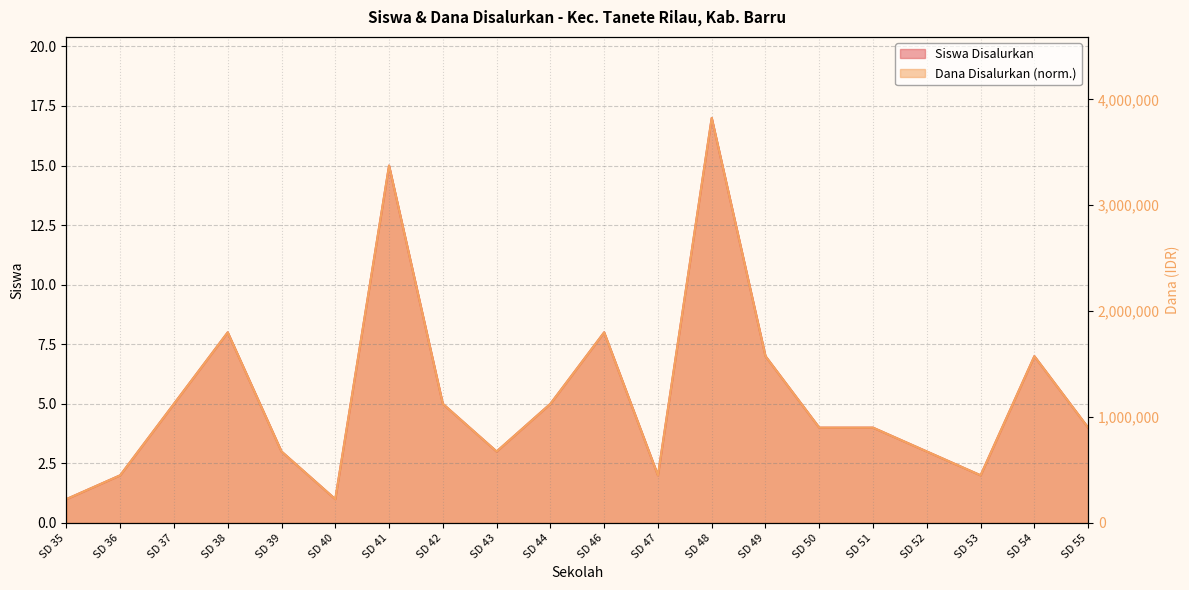

What are all the series names shown in the legend?

Siswa Disalurkan, Dana Disalurkan